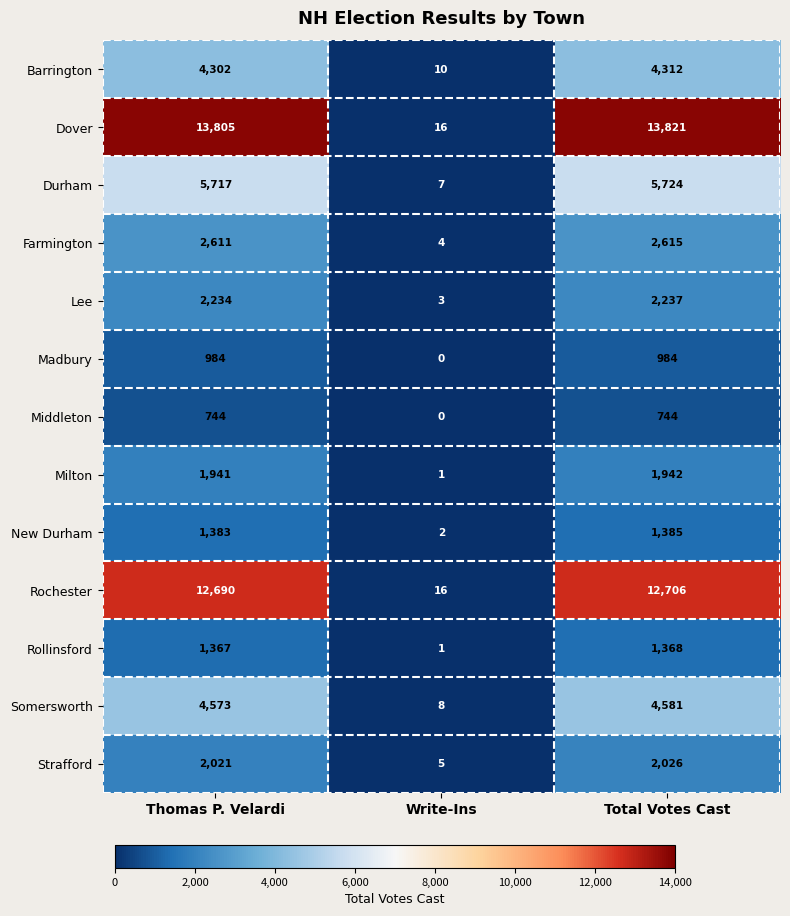

How many data points does each series have?

3